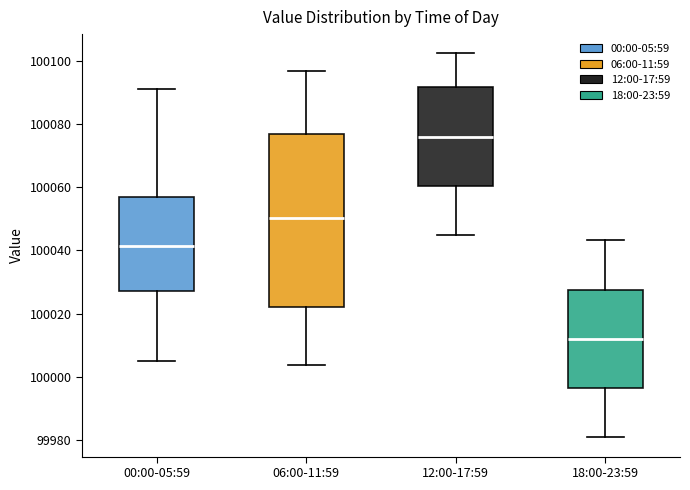

Reading left to right, transcribe this box plot: for each box, give where its median line is, the range the box spans, and where its two whiskers end, as read against the y-axis. The values are not printed on the chart, so give them approximately, as read against the axis.

00:00-05:59: median 100042, box 100028 to 100056, whiskers 100006 to 100092
06:00-11:59: median 100050, box 100022 to 100076, whiskers 100004 to 100096
12:00-17:59: median 100076, box 100060 to 100092, whiskers 100044 to 100102
18:00-23:59: median 100012, box 99996 to 100028, whiskers 99980 to 100044